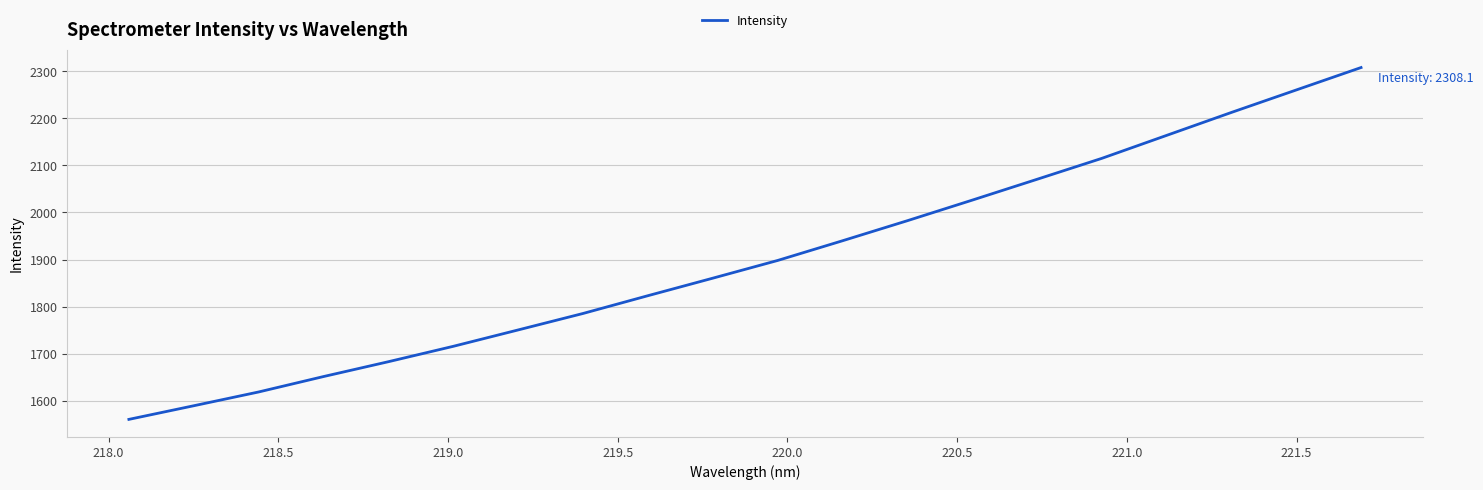

What is the difference between the maximum and minimum values?

747.9